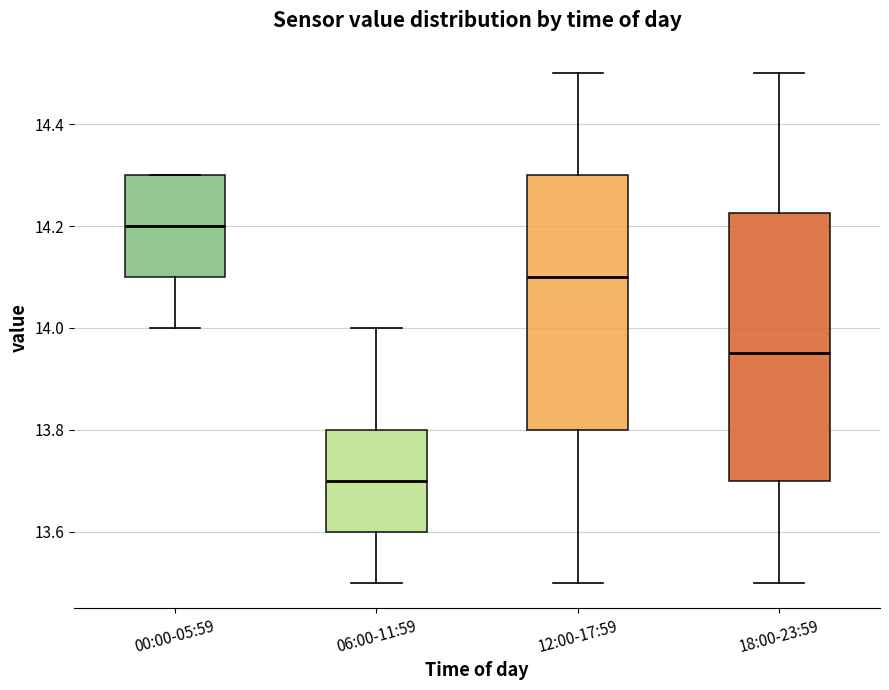

Where does the lower whisker of the box for 00:00-05:59 end on the y-axis? The values are not printed on the chart, so give them approximately, as read against the axis.

14.00